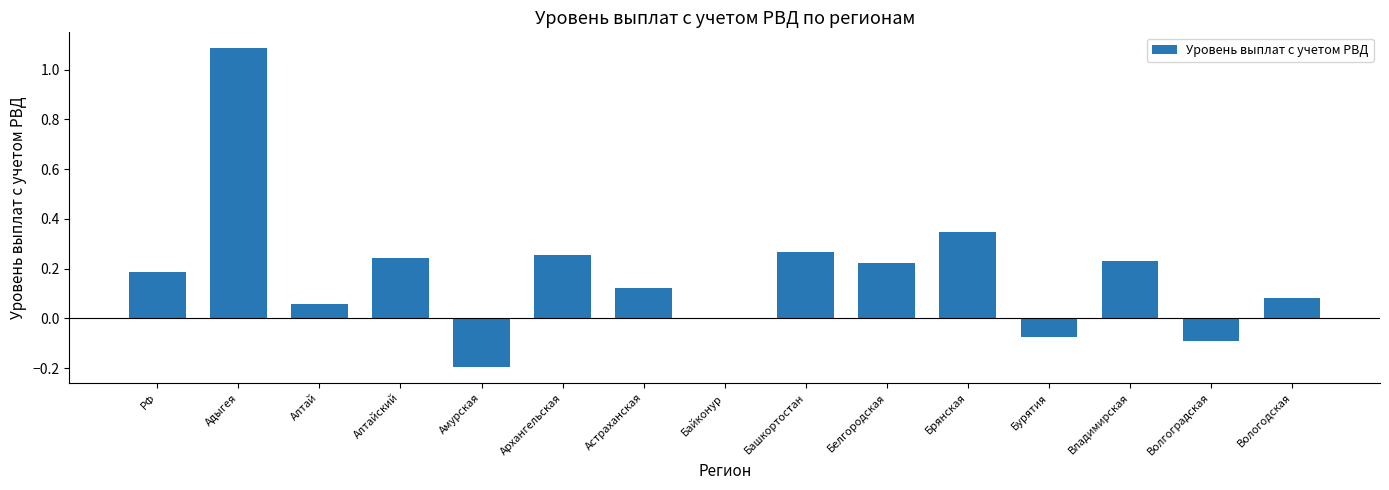

Which has a higher value, Вологодская or Бурятия?

Вологодская